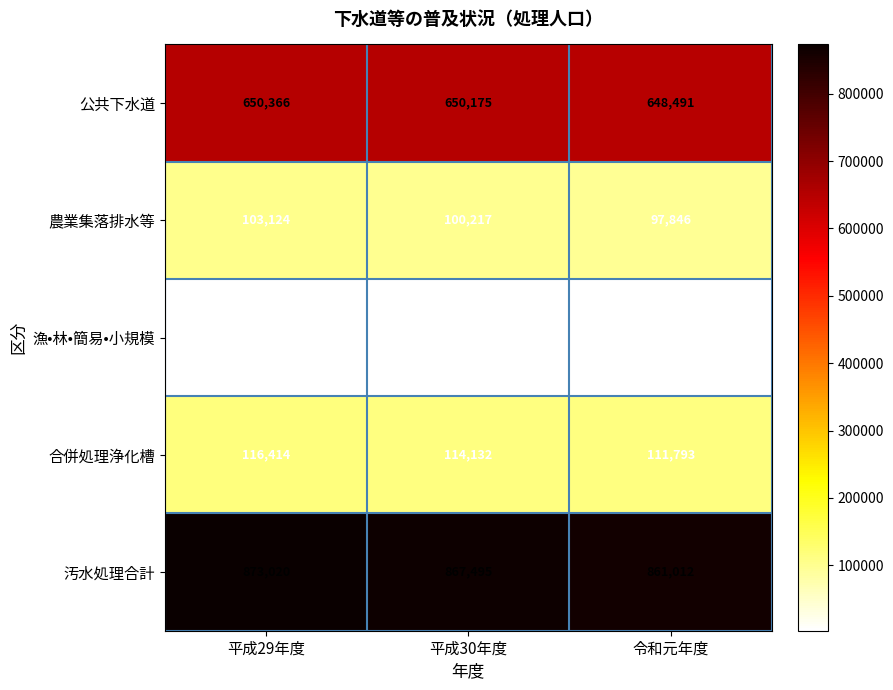

Where does the 合併処理浄化槽 series first go above 114132?

平成29年度